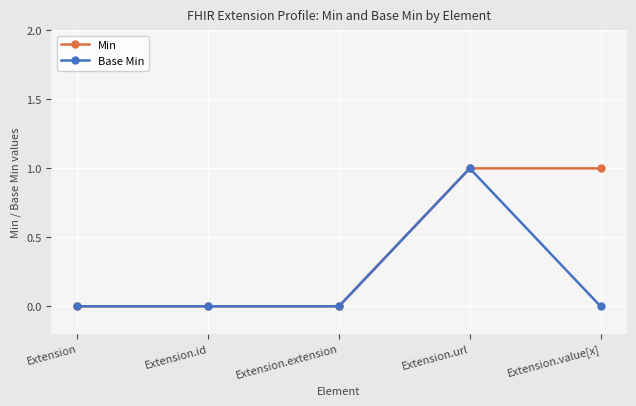

What position from the right is Extension?

5